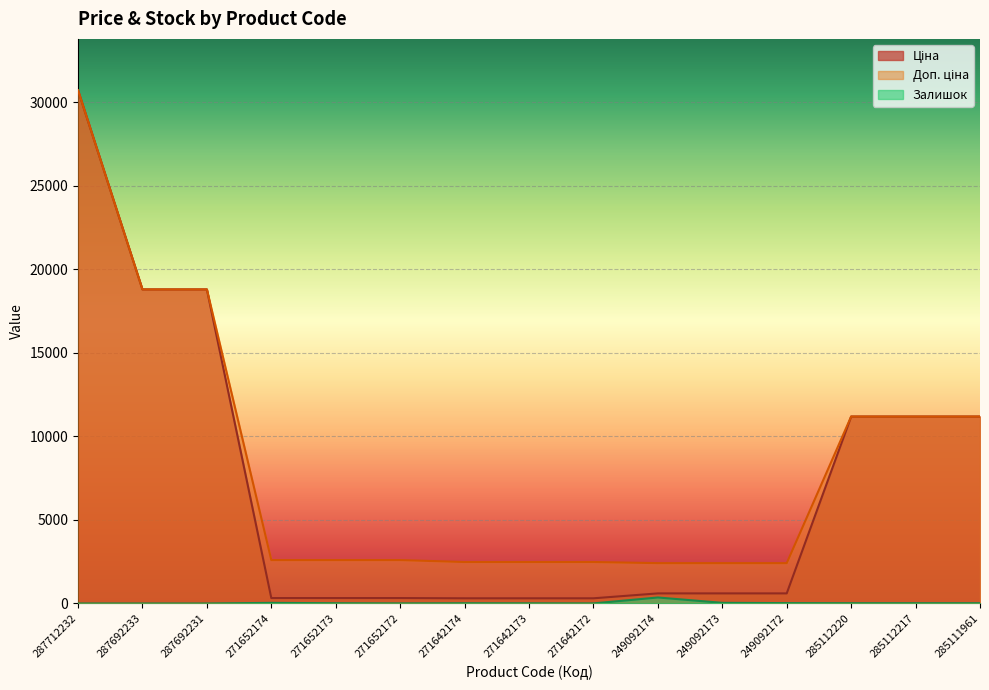

Does the chart display data point markers on the line(s)?

No